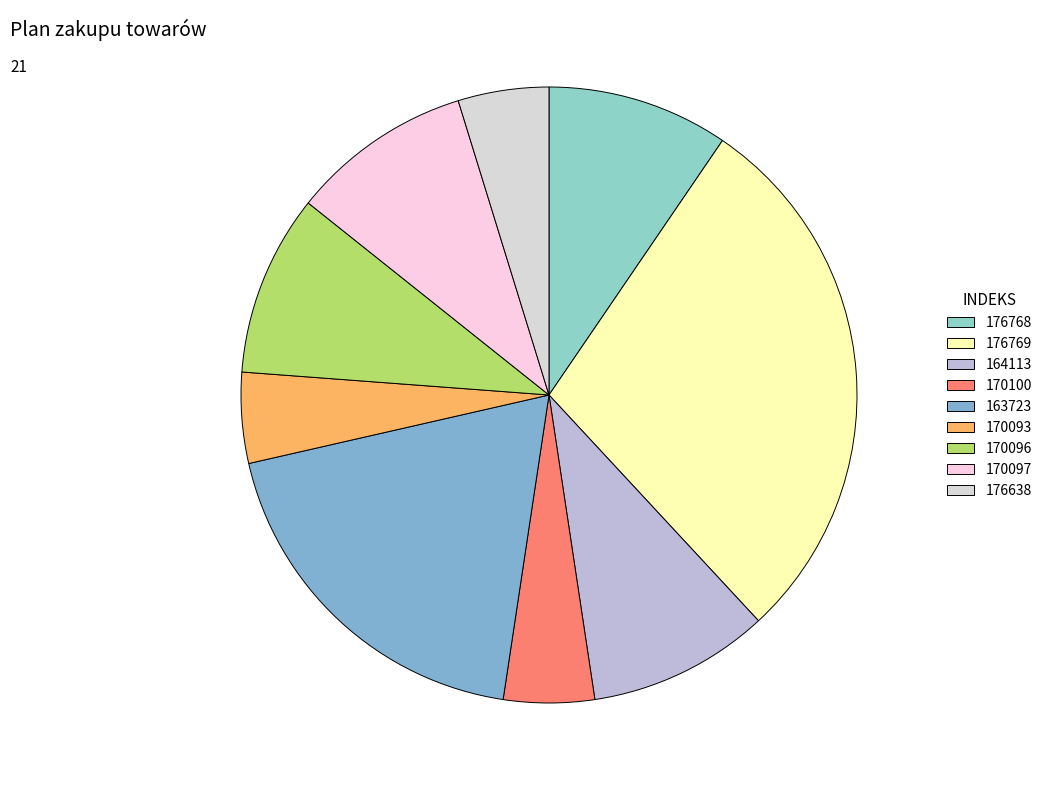

True or false: 176769 accounts for 22% of the total.

False